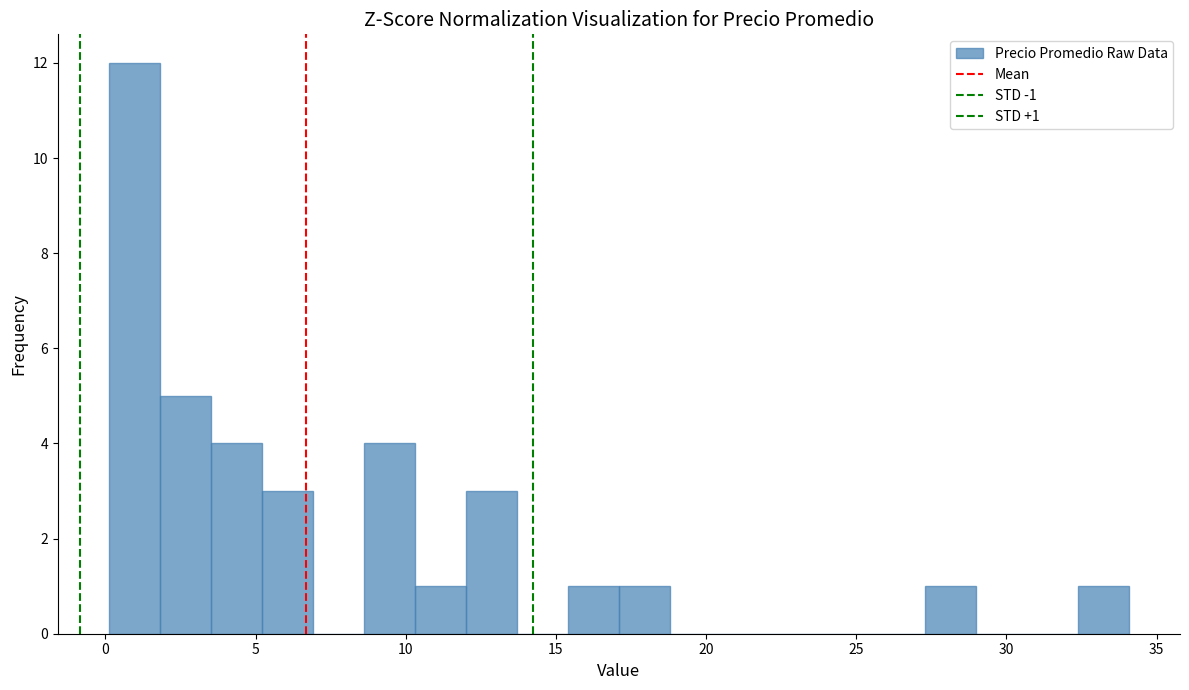

Read against the x-axis, roughly where is the centre of the tallest bar?

1.0